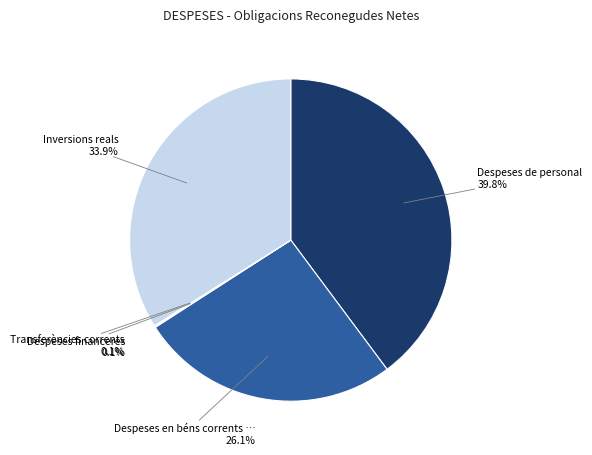

Does any single category account for the majority?

No